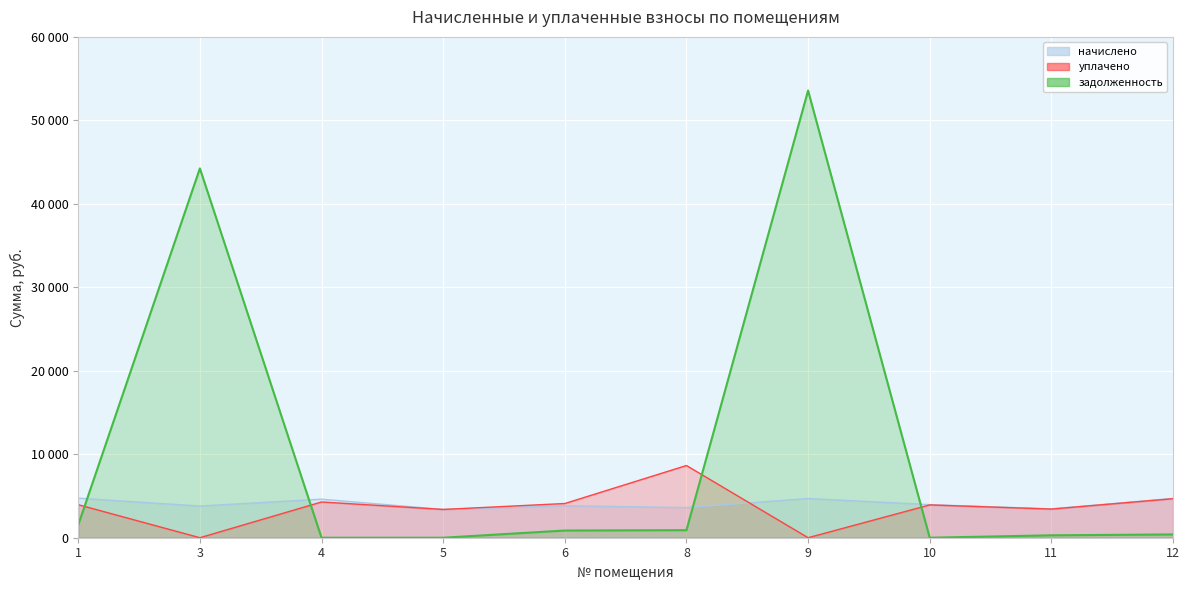

What is the difference between the second highest and minimum values in the задолженность series?

44248.2